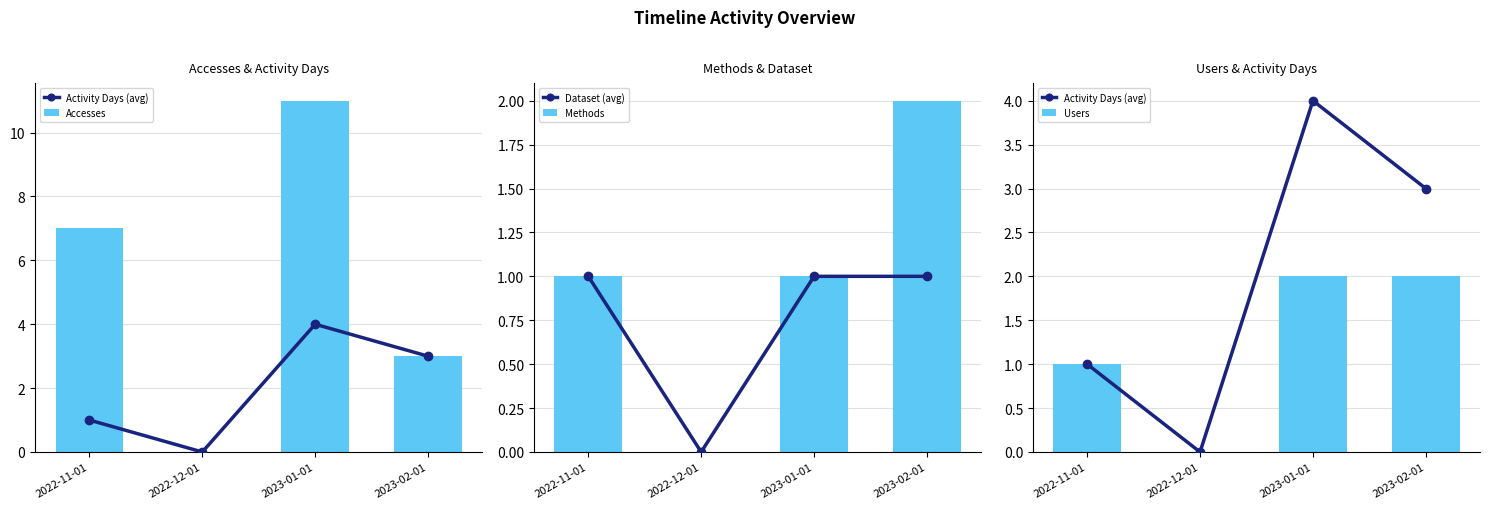

What is the label of the 3rd bar from the right?

2022-12-01